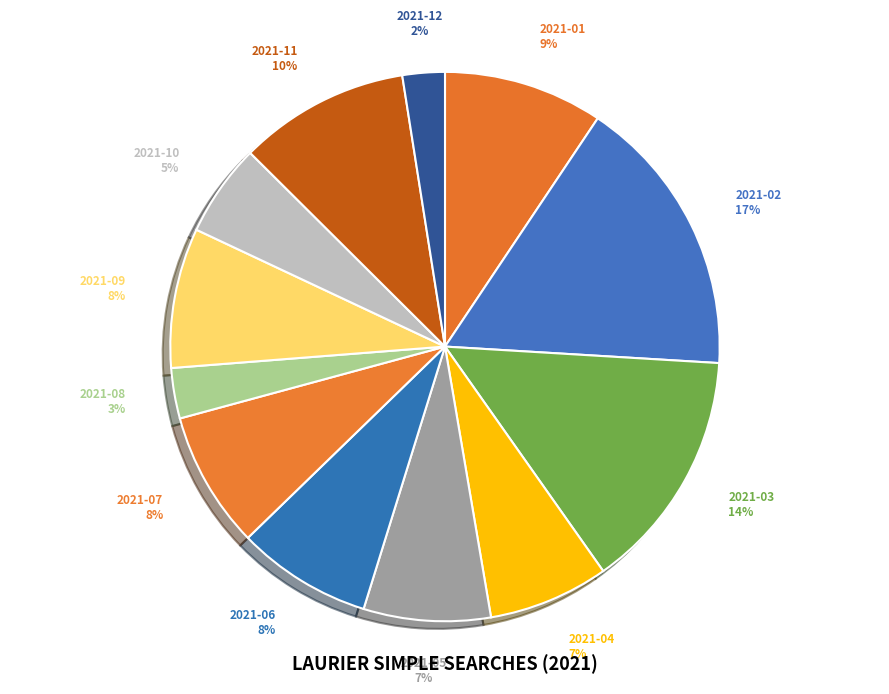

What percentage is the 2021-11 slice, to the nearest percent?

10%